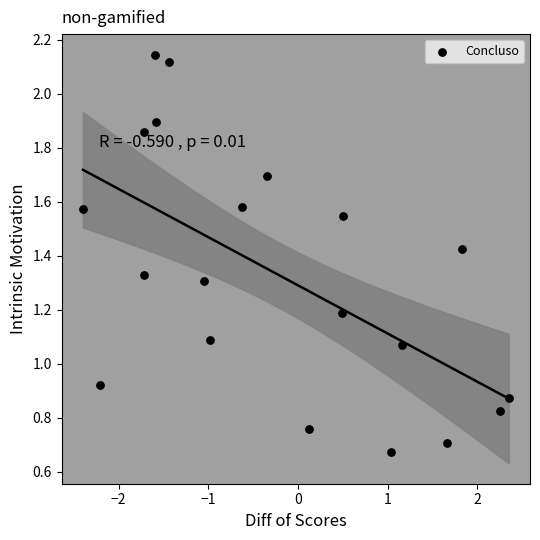

What is the range of X values (max minus min)?

4.7